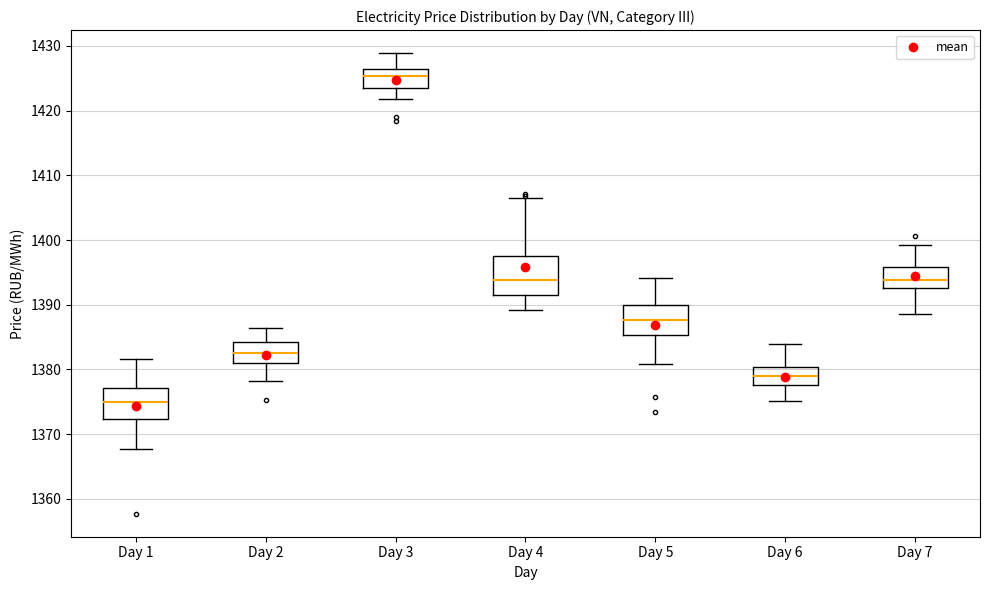

Reading left to right, read every box against the y-axis: the position of its median line, the range the box covers, and the ends of its whiskers. The values are not printed on the chart, so give them approximately, as read against the axis.

Day 1: median 1375, box 1372 to 1377, whiskers 1368 to 1382
Day 2: median 1383, box 1381 to 1384, whiskers 1378 to 1386
Day 3: median 1425, box 1423 to 1426, whiskers 1422 to 1429
Day 4: median 1394, box 1391 to 1398, whiskers 1389 to 1407
Day 5: median 1388, box 1385 to 1390, whiskers 1381 to 1394
Day 6: median 1379, box 1378 to 1380, whiskers 1375 to 1384
Day 7: median 1394, box 1393 to 1396, whiskers 1389 to 1399